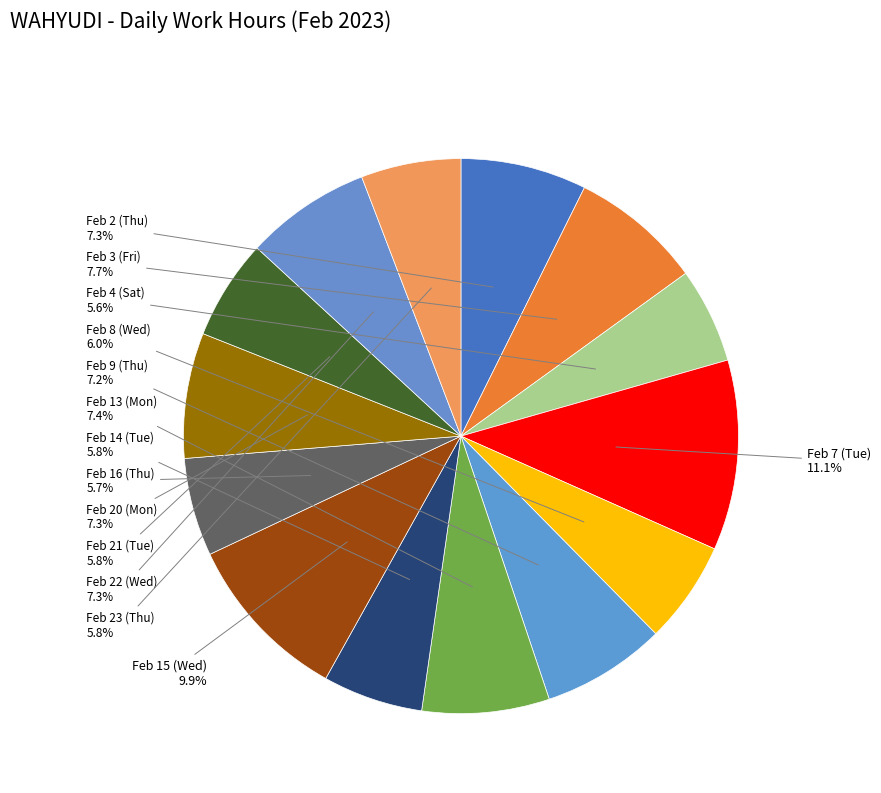

Rank the categories by value from lowest to highest.

Feb 4 (Sat), Feb 16 (Thu), Feb 23 (Thu), Feb 14 (Tue), Feb 21 (Tue), Feb 8 (Wed), Feb 9 (Thu), Feb 20 (Mon), Feb 22 (Wed), Feb 2 (Thu), Feb 13 (Mon), Feb 3 (Fri), Feb 15 (Wed), Feb 7 (Tue)